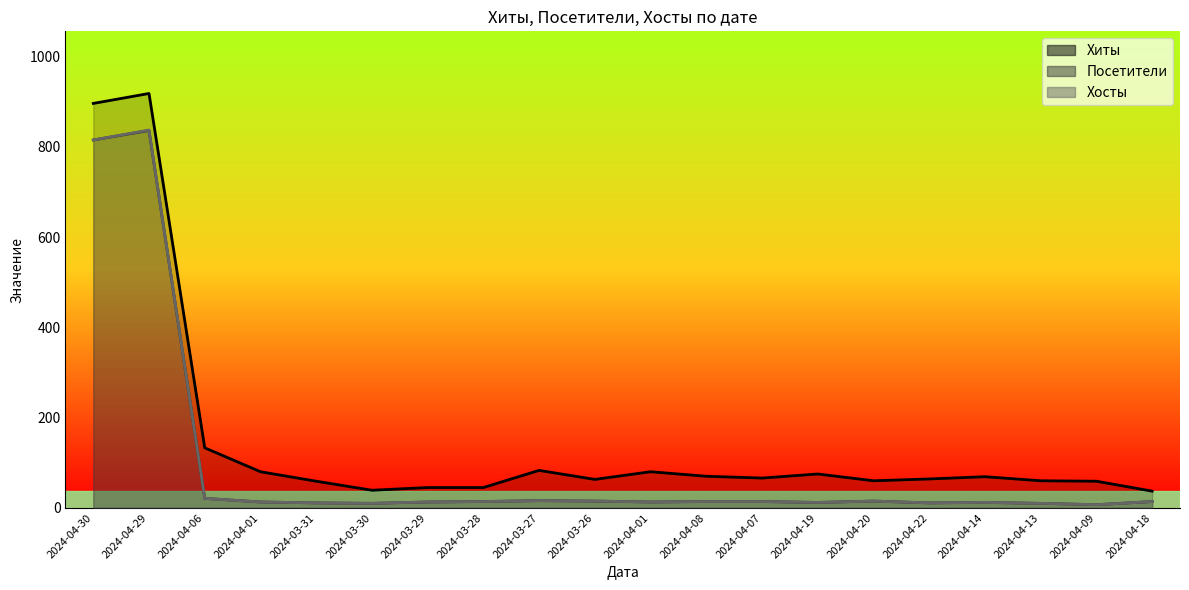

What is the sum of all Хосты values?

1887